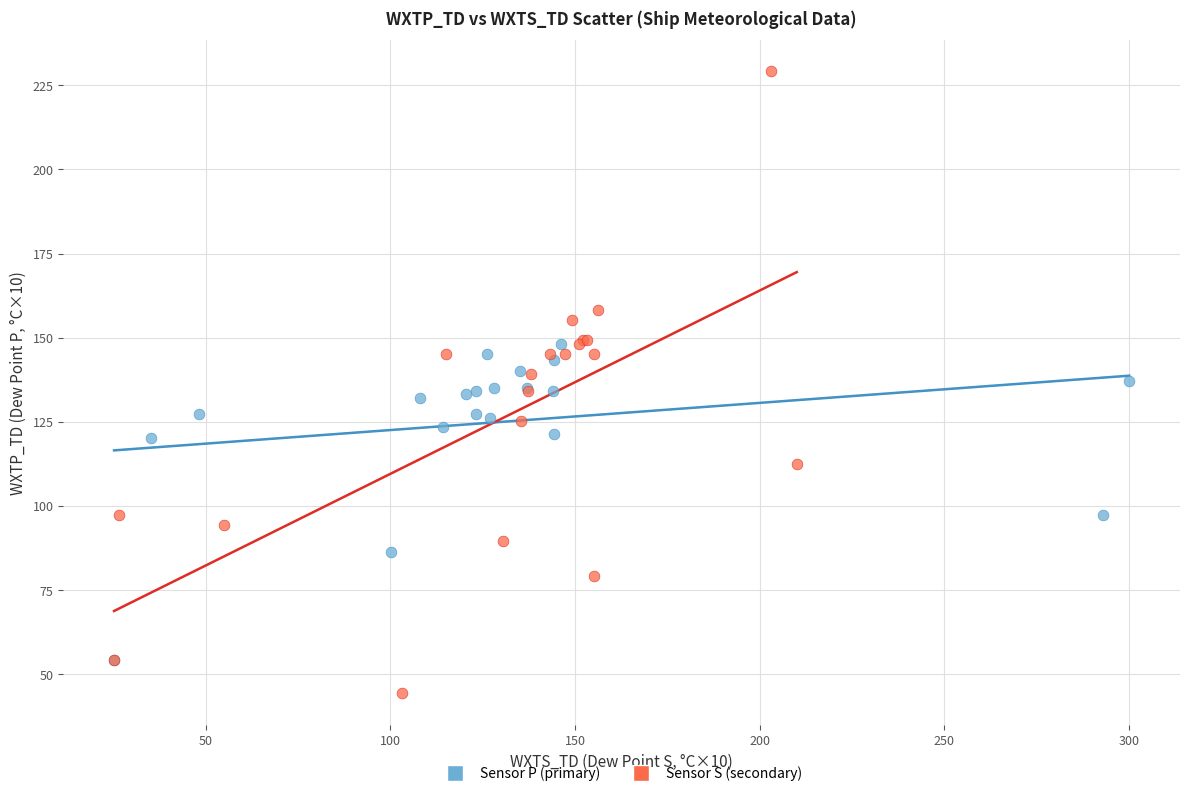

Which series reaches the minimum Y coordinate?

Sensor S (secondary)